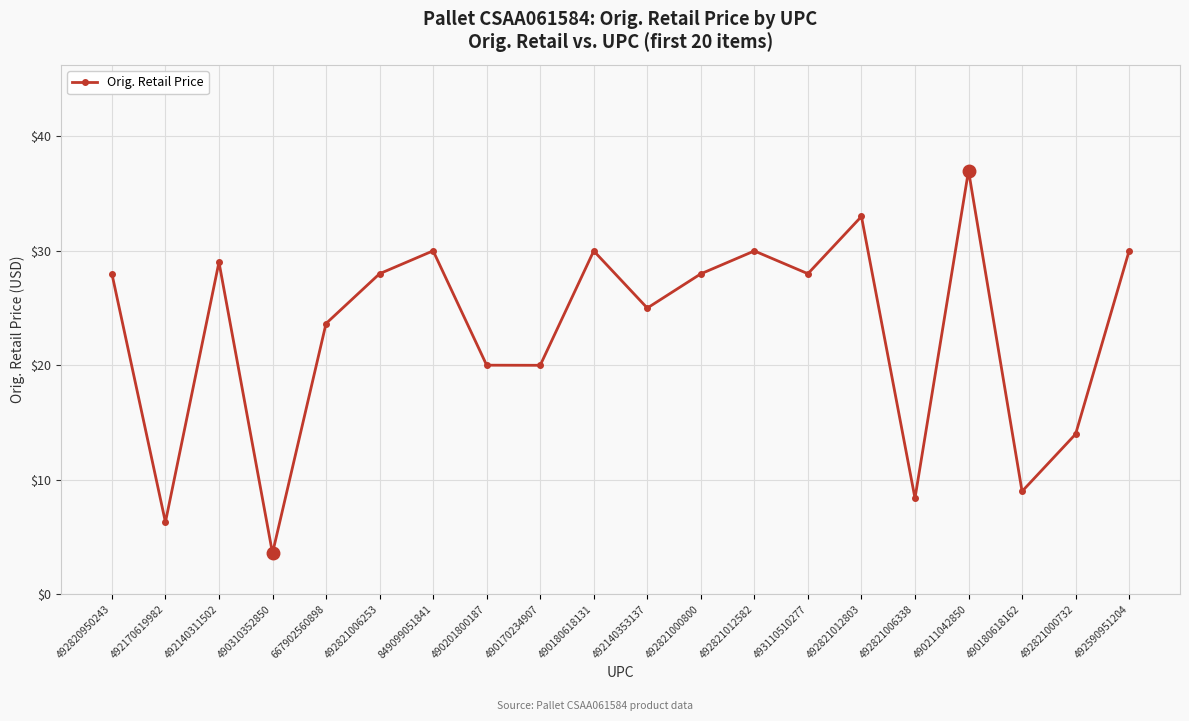

True or false: the data has more than 2 interior local peaks.

True